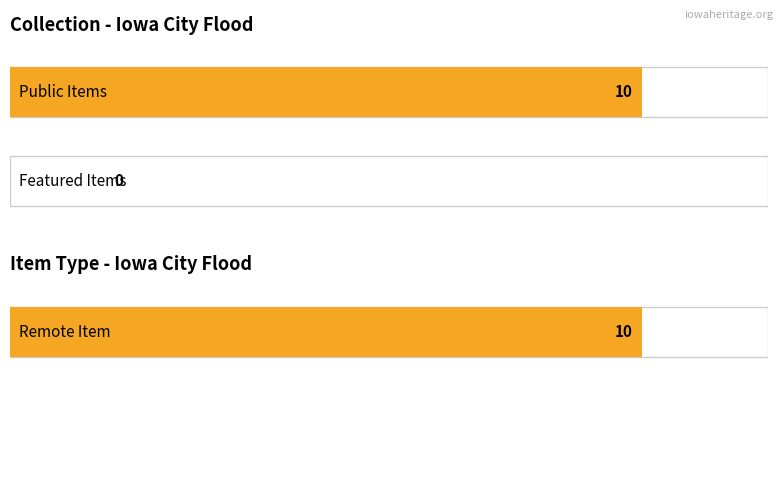

Rank the series at Iowa City Flood from highest to lowest value.

public, featured